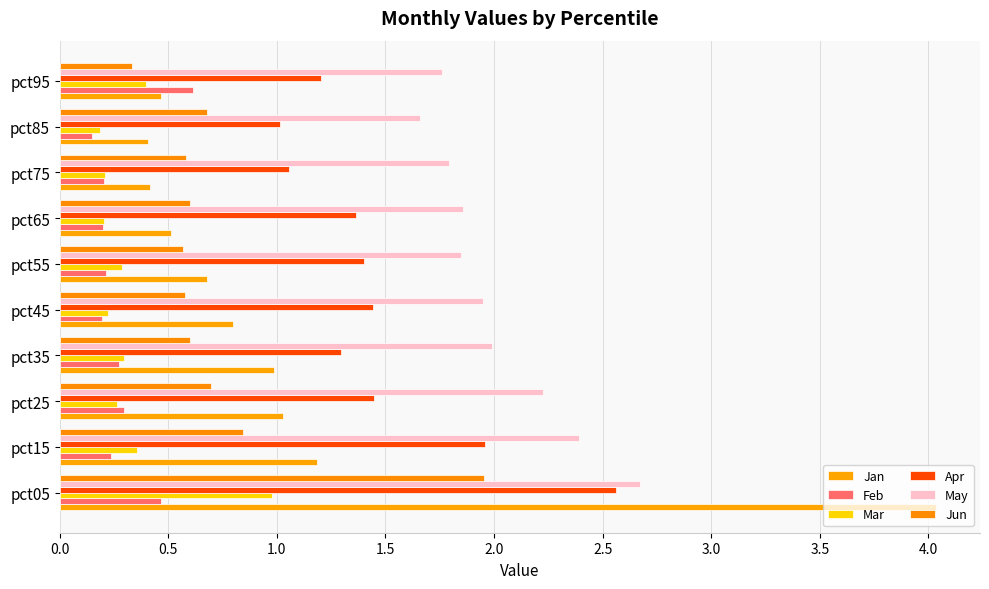

What is the highest value of the May series?

2.7